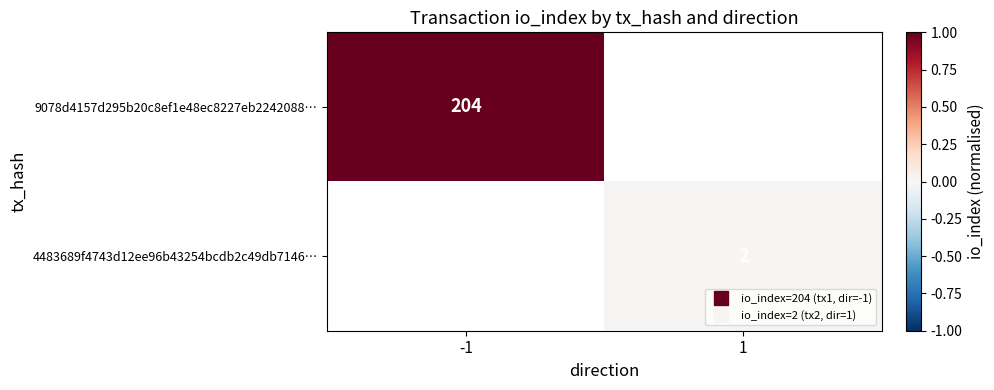

At how many categories does at least one series exceed 0?

2